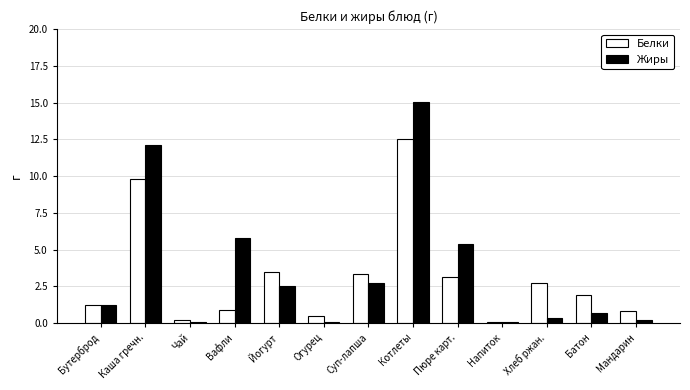

List the series in order of their overall mean, lowest first.

Белки, Жиры